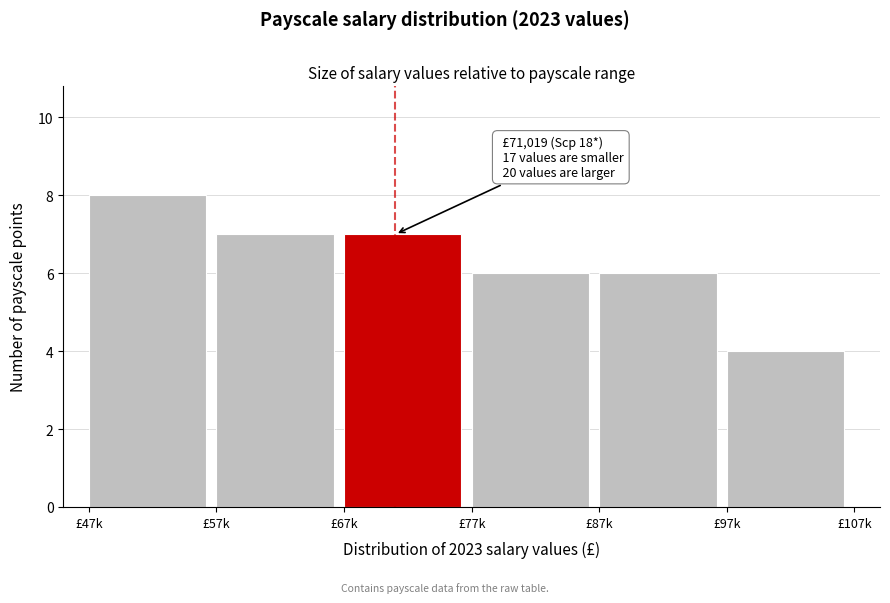

Reading left to right, transcribe all the data shown in this chart.

8	7	7	6	6	4